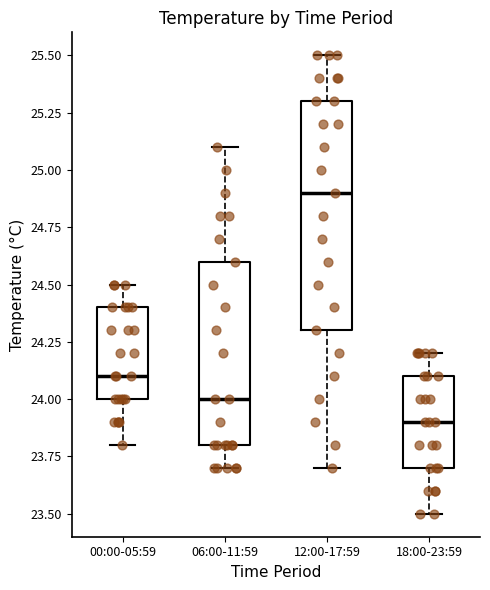

Where does the lower whisker of the box for 18:00-23:59 end on the y-axis? The values are not printed on the chart, so give them approximately, as read against the axis.

23.5